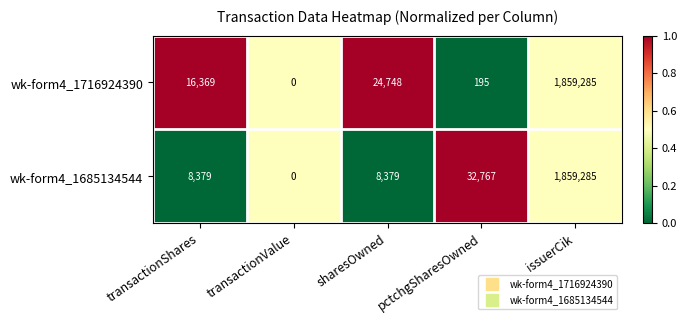

True or false: wk-form4_1716924390 has a value of 741978 at issuerCik.

False